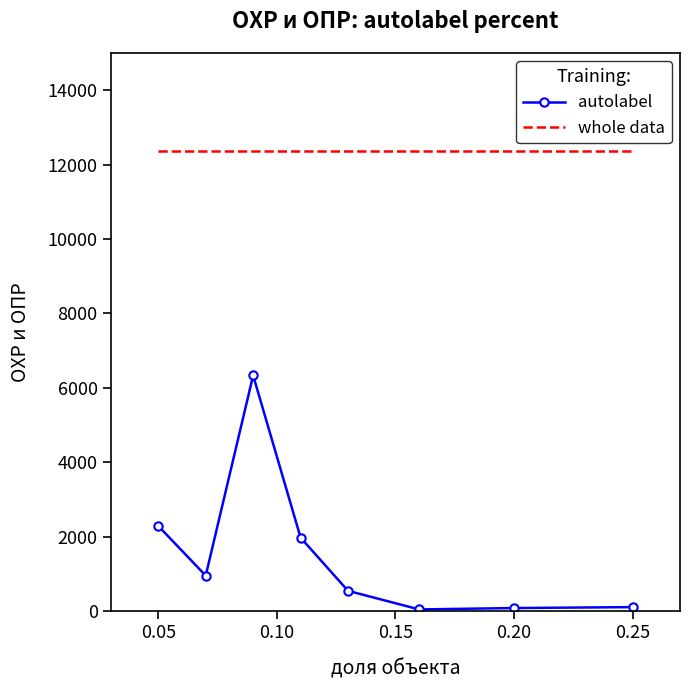

Rank the series by their maximum value, from lowest to highest.

autolabel, whole data